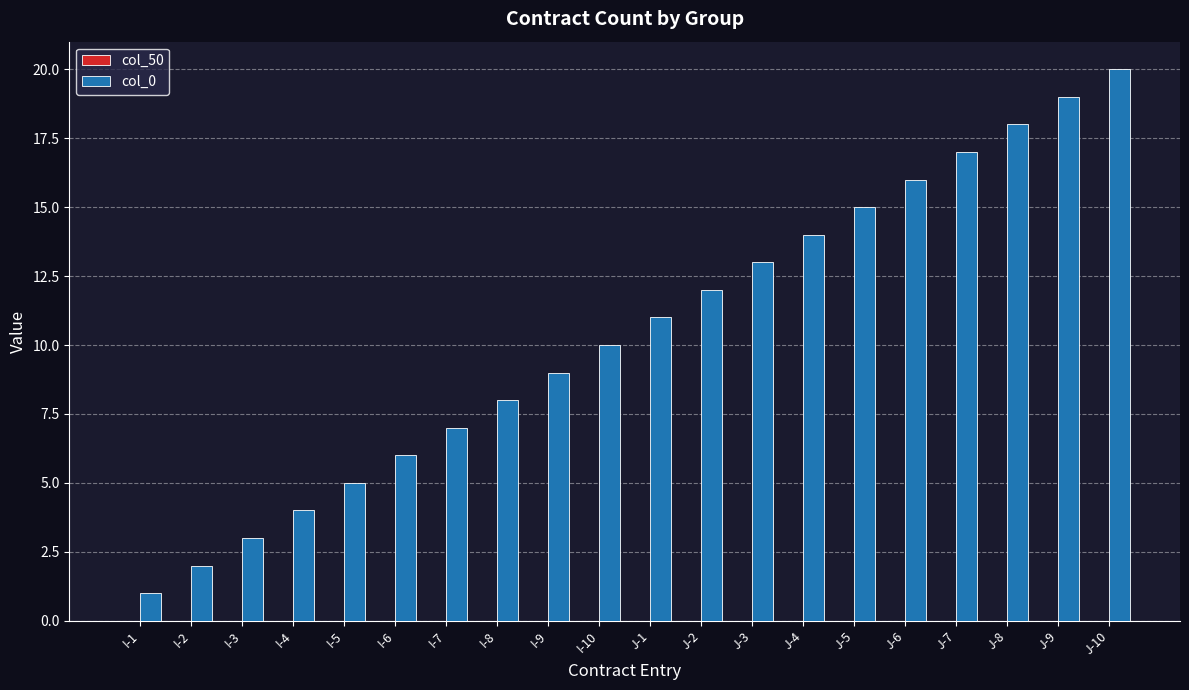

Rank the categories by value from highest to lowest.

J-10, J-9, J-8, J-7, J-6, J-5, J-4, J-3, J-2, J-1, I-10, I-9, I-8, I-7, I-6, I-5, I-4, I-3, I-2, I-1